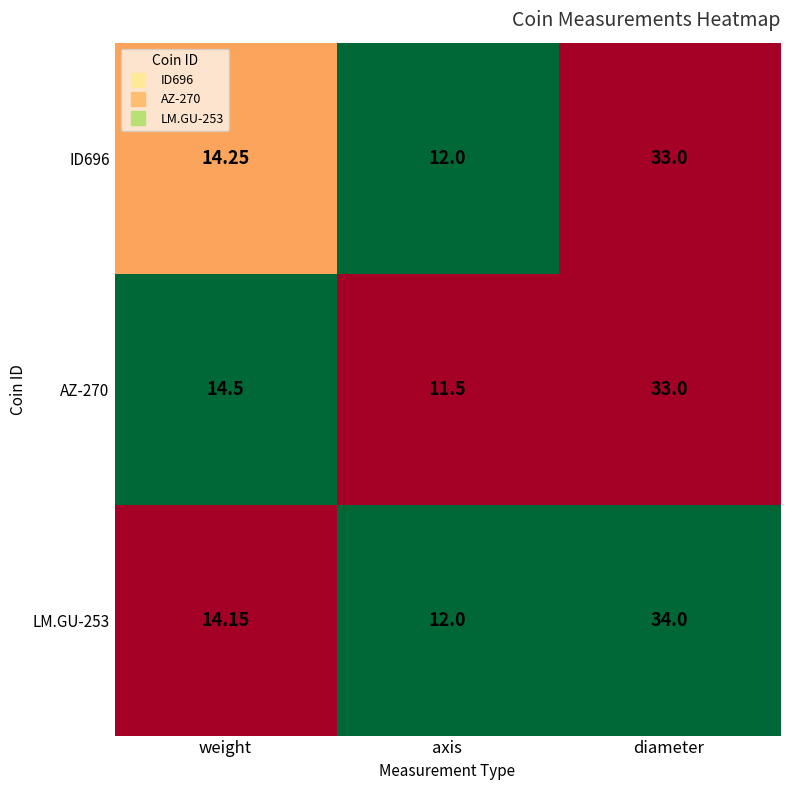

At which label does AZ-270 reach its minimum?

axis